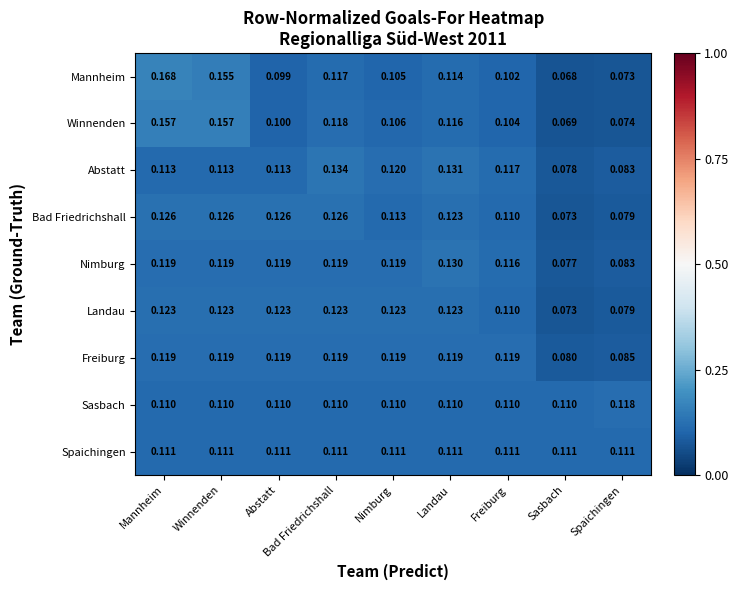

Which label corresponds to the largest value in the chart?

Mannheim